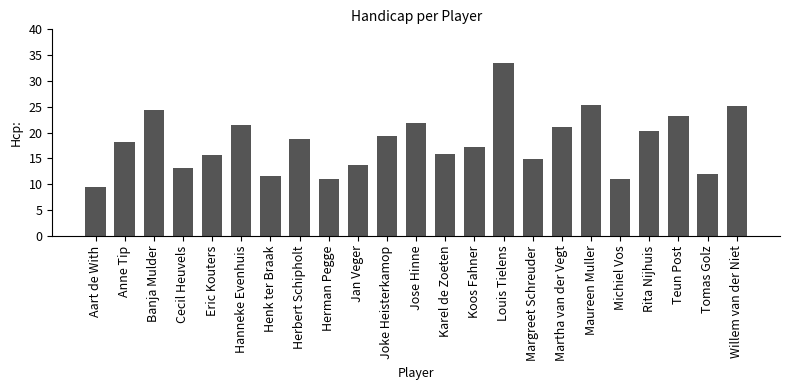

At which category does the chart reach its minimum across all series?

Aart de With